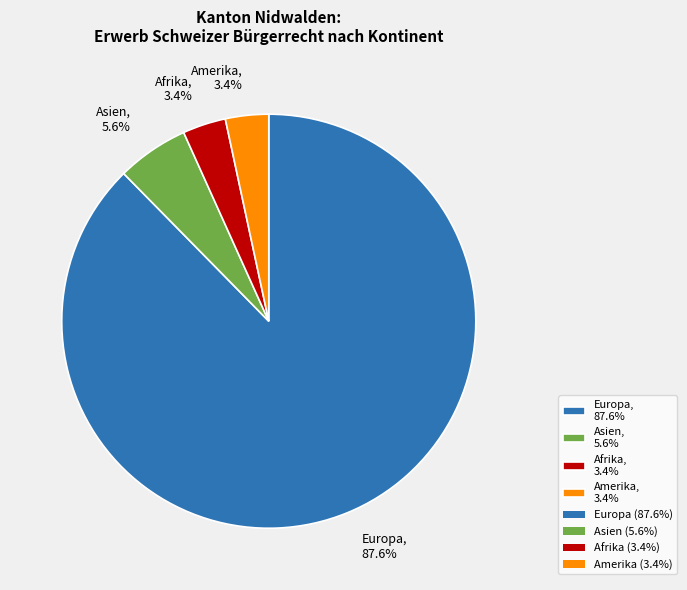

How many segments does this pie chart have?

4